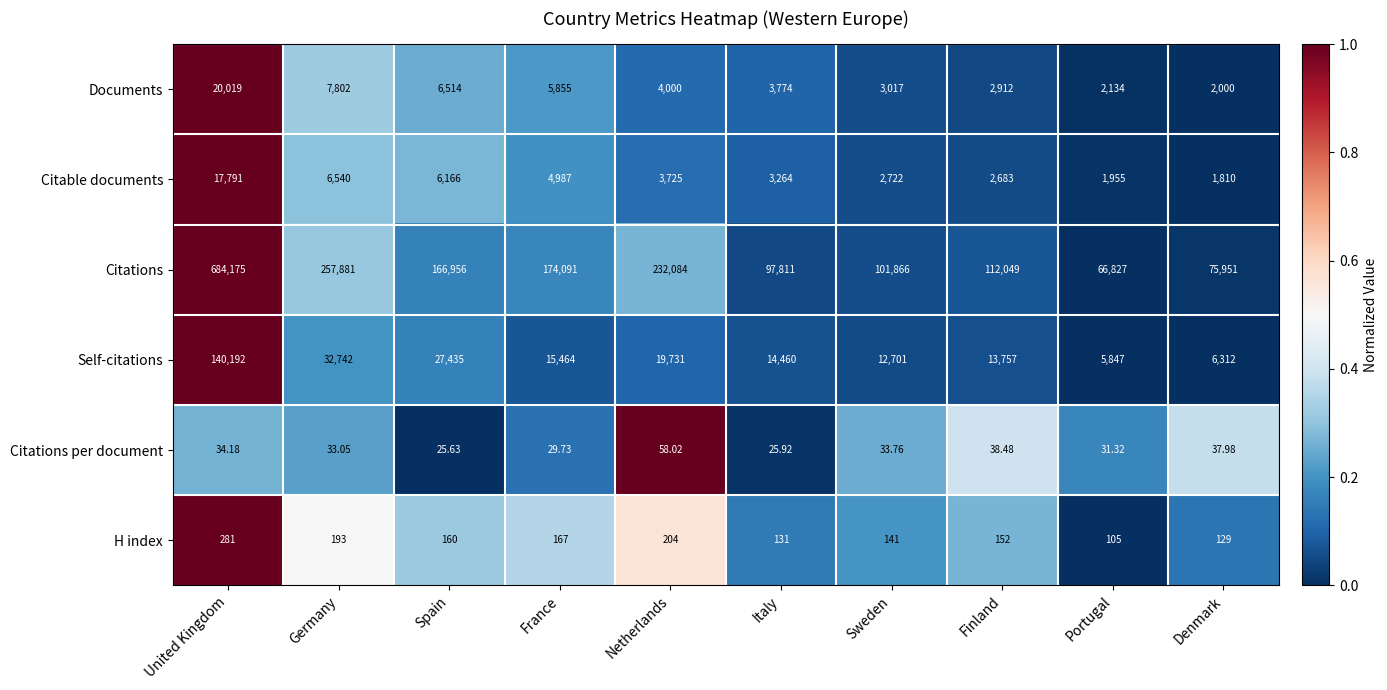

How many values in the Citations per document series exceed 33?

6